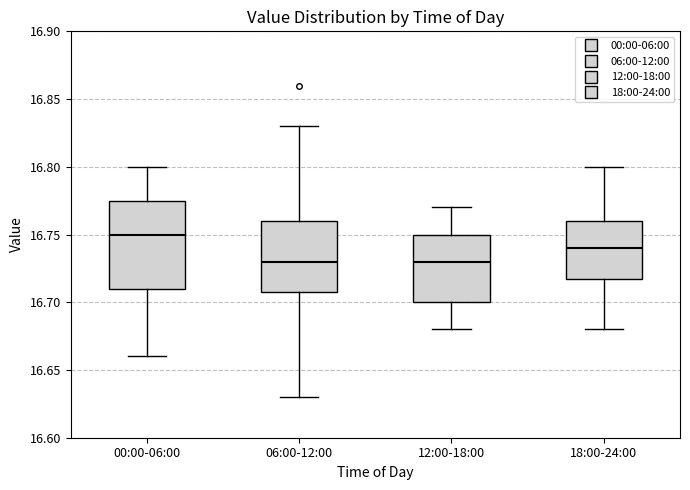

Reading left to right, transcribe this box plot: for each box, give where its median line is, the range the box spans, and where its two whiskers end, as read against the y-axis. The values are not printed on the chart, so give them approximately, as read against the axis.

00:00-06:00: median 16.750, box 16.710 to 16.775, whiskers 16.660 to 16.800
06:00-12:00: median 16.730, box 16.710 to 16.760, whiskers 16.630 to 16.830
12:00-18:00: median 16.730, box 16.700 to 16.750, whiskers 16.680 to 16.770
18:00-24:00: median 16.740, box 16.720 to 16.760, whiskers 16.680 to 16.800